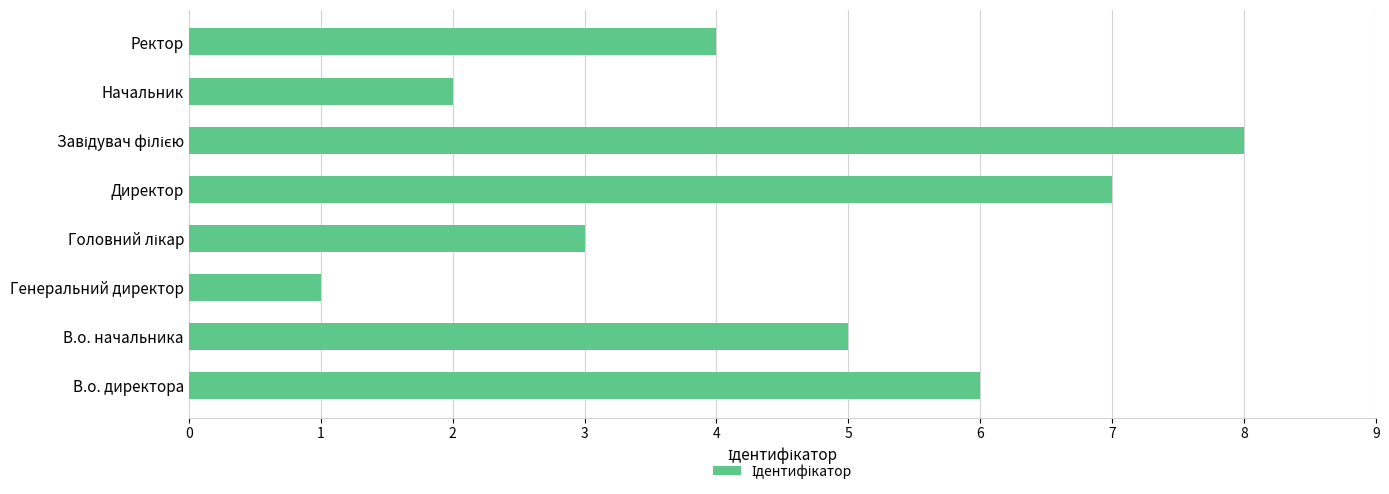

How many categories are shown in the chart?

8